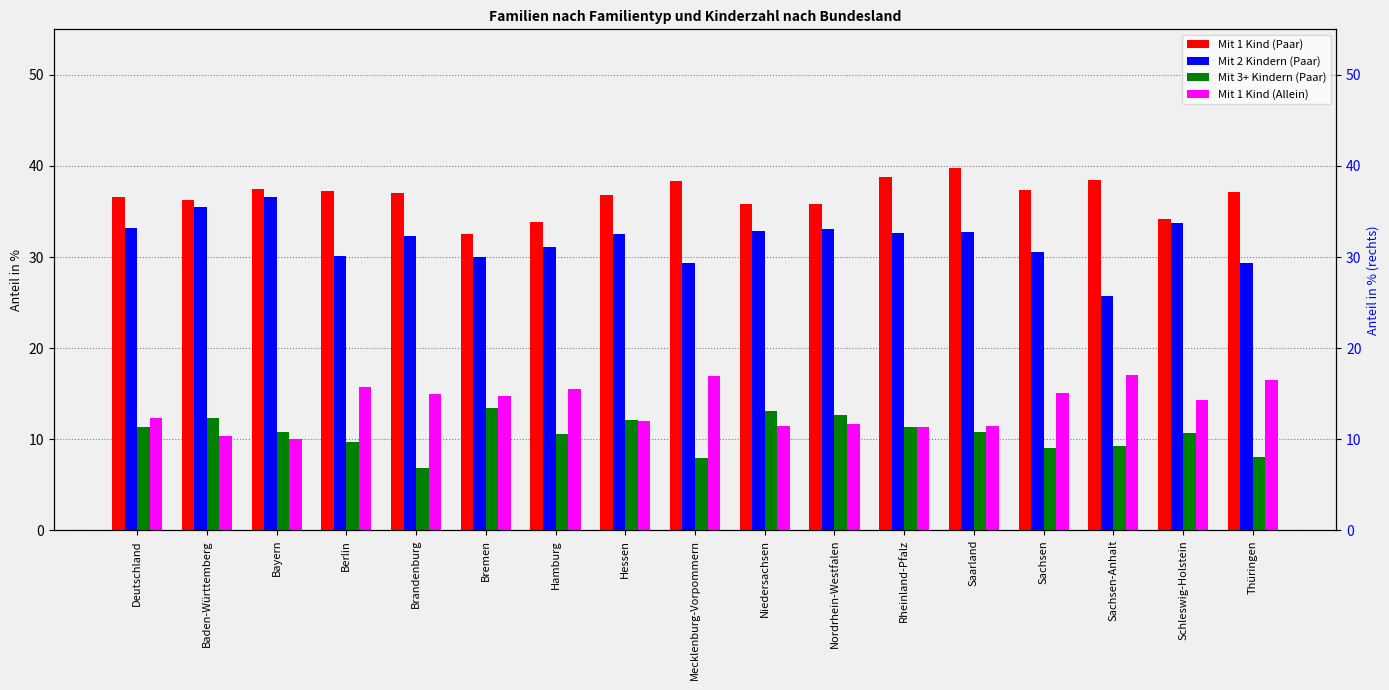

At which label is Mit 1 Kind (Paar) closest to 36?

Niedersachsen